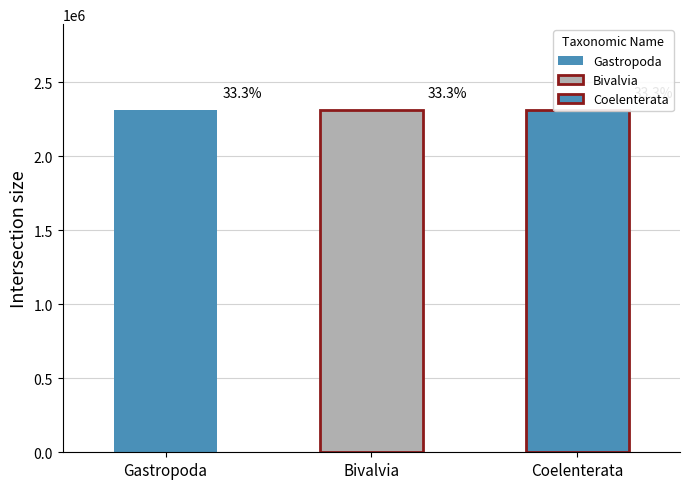

Between Bivalvia and Gastropoda, which is larger?

Bivalvia